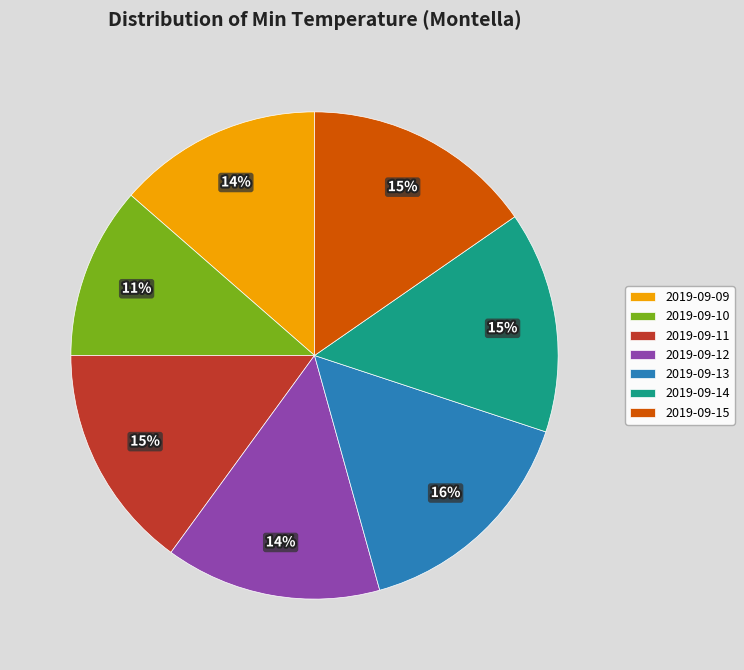

The 2019-09-12 slice represents 14% of the pie. True or false?

True